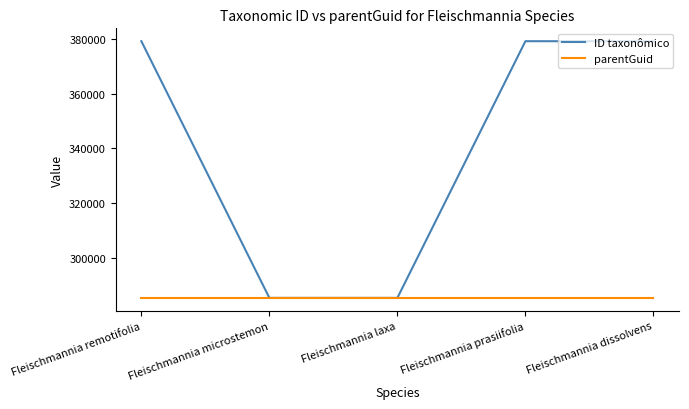

What is the difference between the highest and lowest values at Fleischmannia dissolvens?

93934